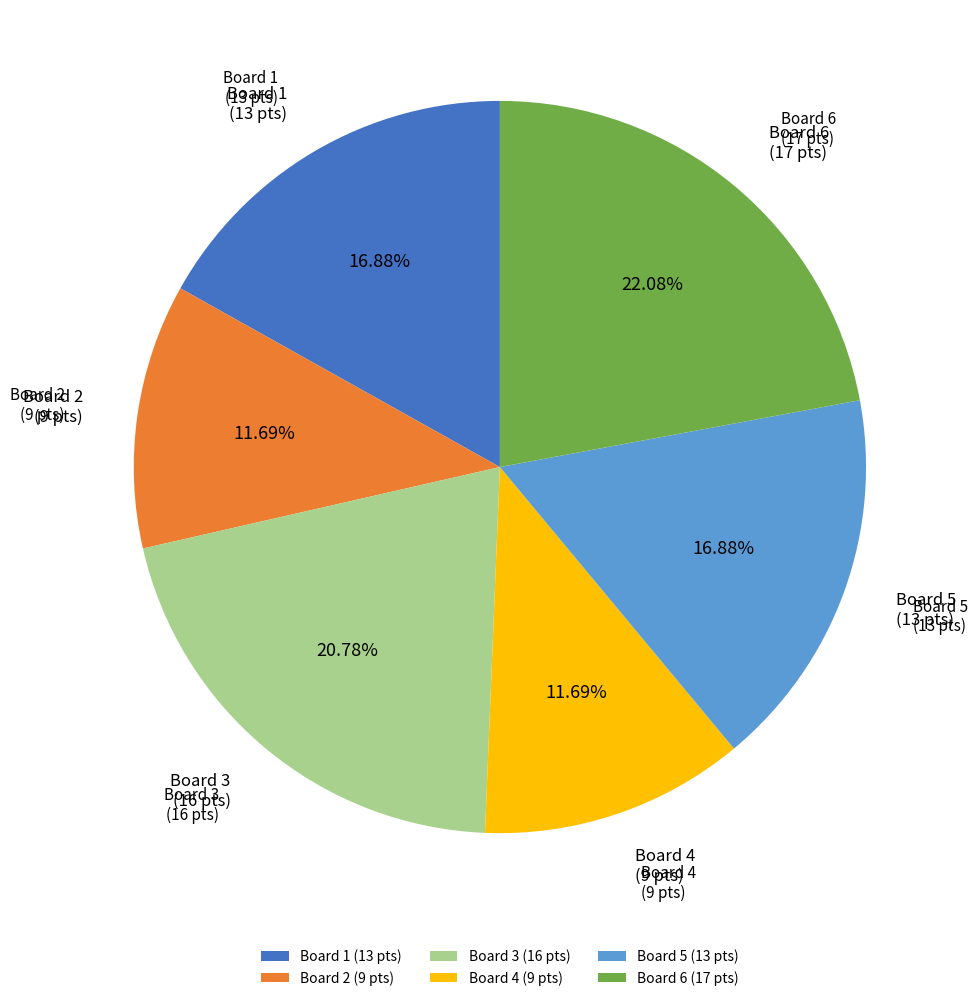

How many segments does this pie chart have?

6